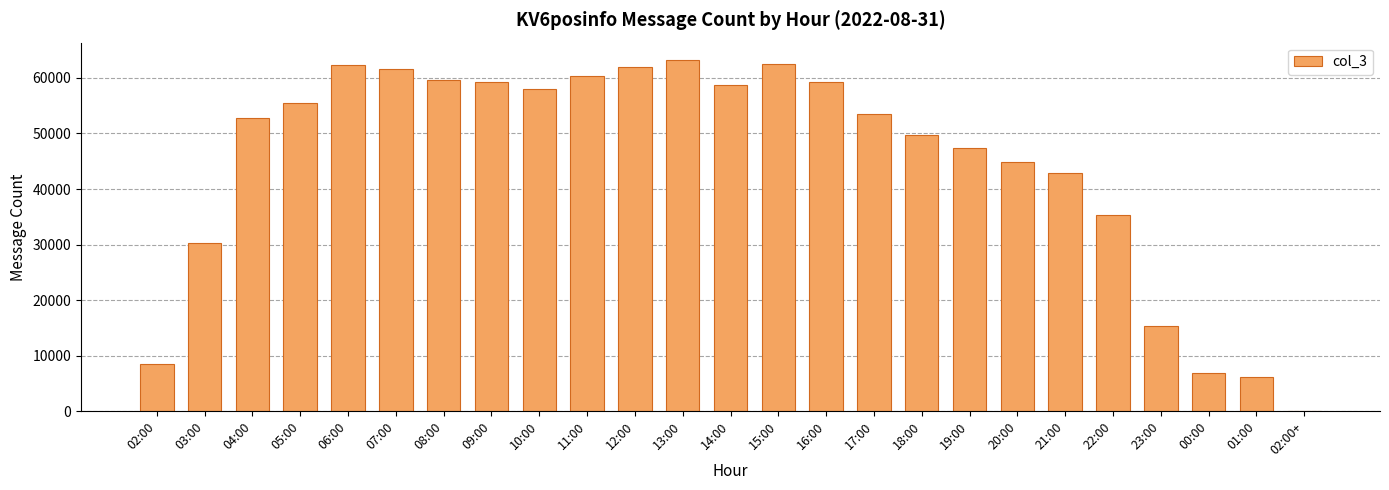

What is the difference between the values at 06:00 and 15:00?

185